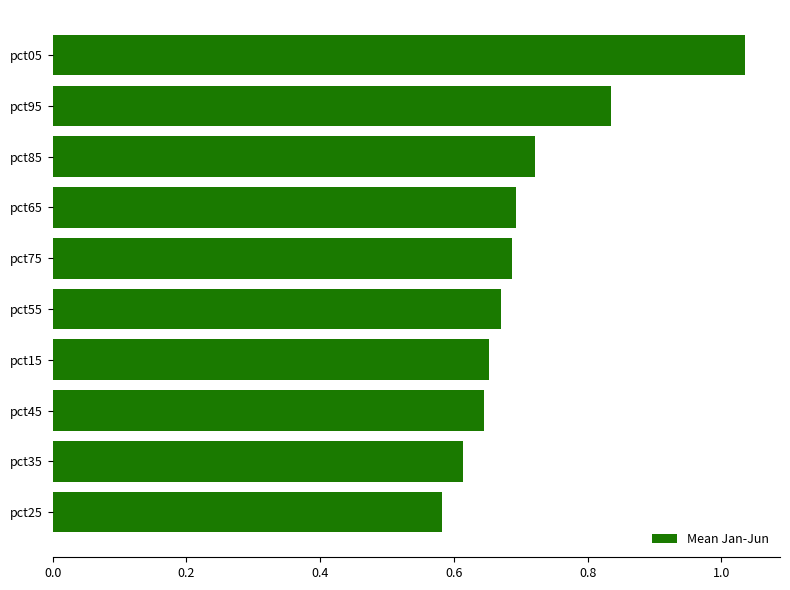

Which label corresponds to the largest value in the chart?

pct05